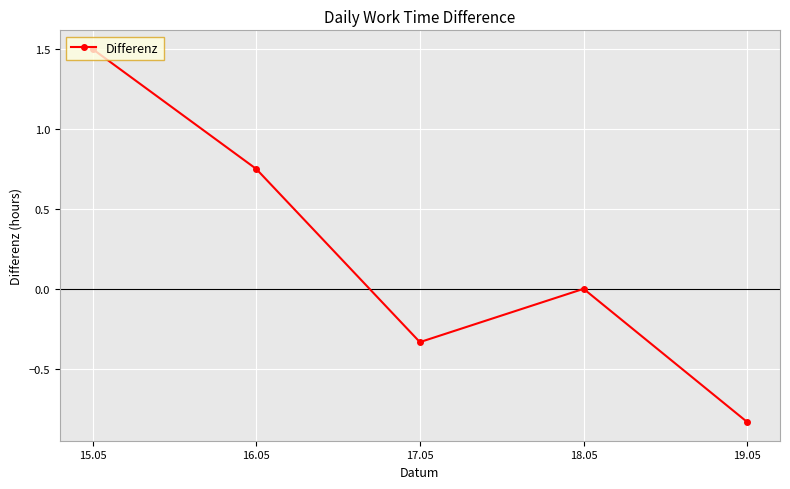

Which label corresponds to the largest value in the chart?

15.05